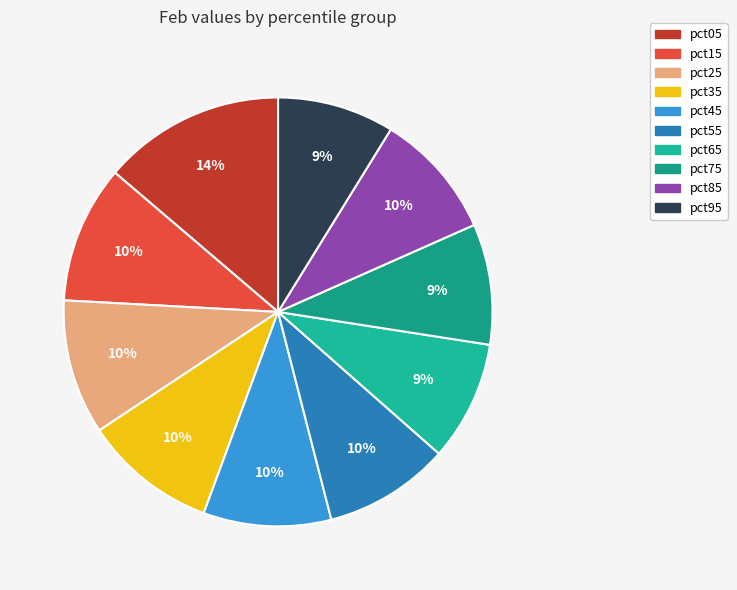

True or false: pct45 accounts for 10% of the total.

True